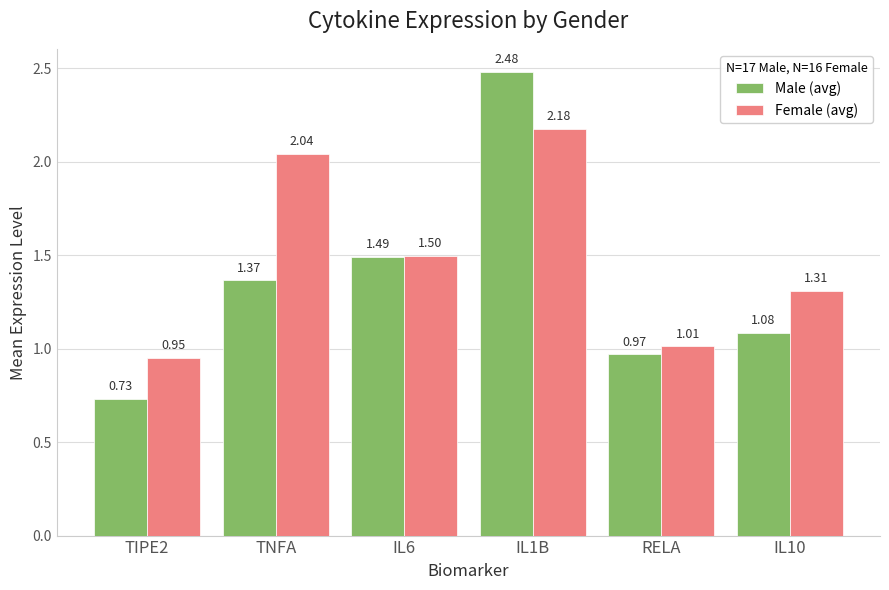

Where does the Female (avg) series first go above 1?

TNFA